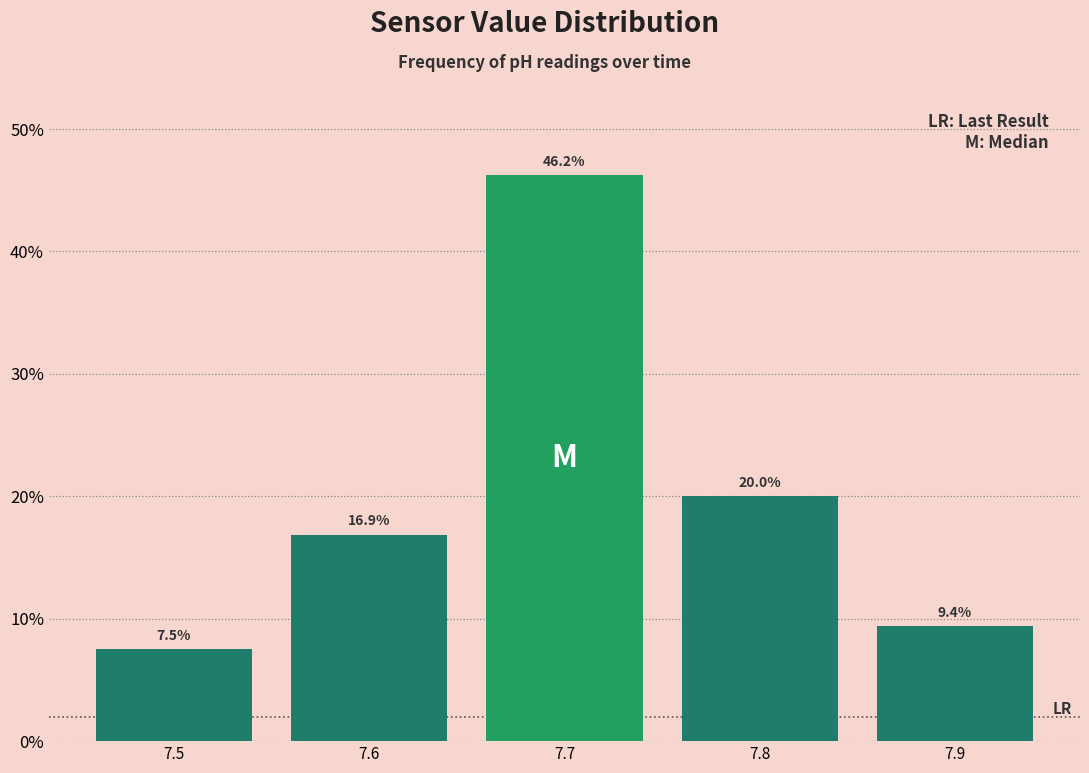

Rank the categories by value from highest to lowest.

7.7, 7.8, 7.6, 7.9, 7.5